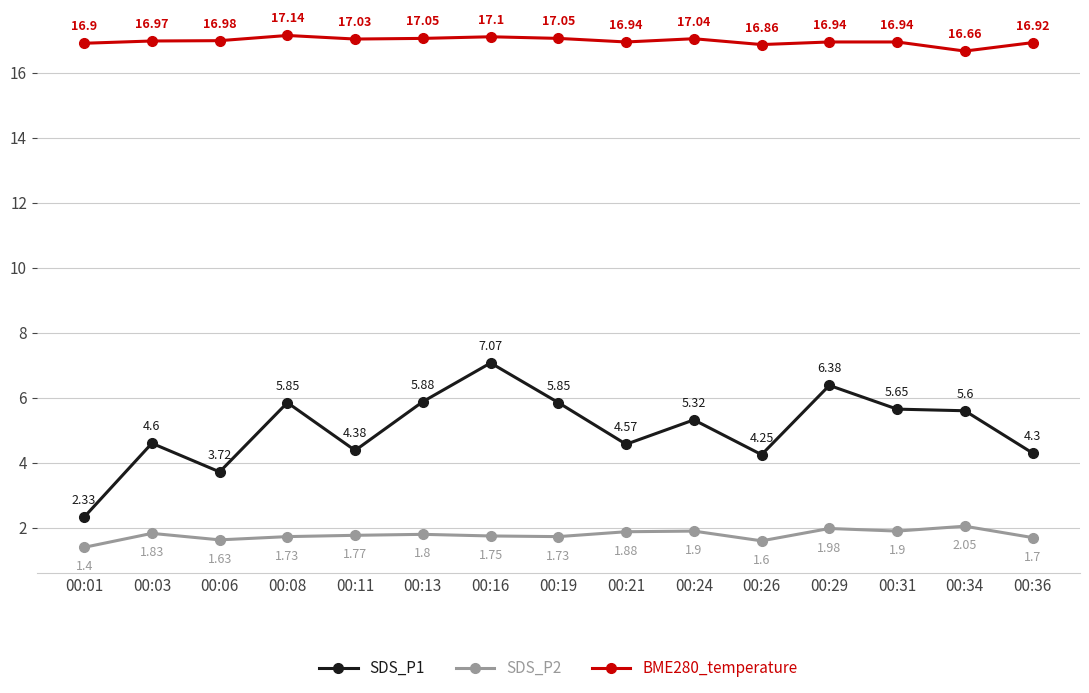

What are all the series names shown in the legend?

SDS_P1, SDS_P2, BME280_temperature